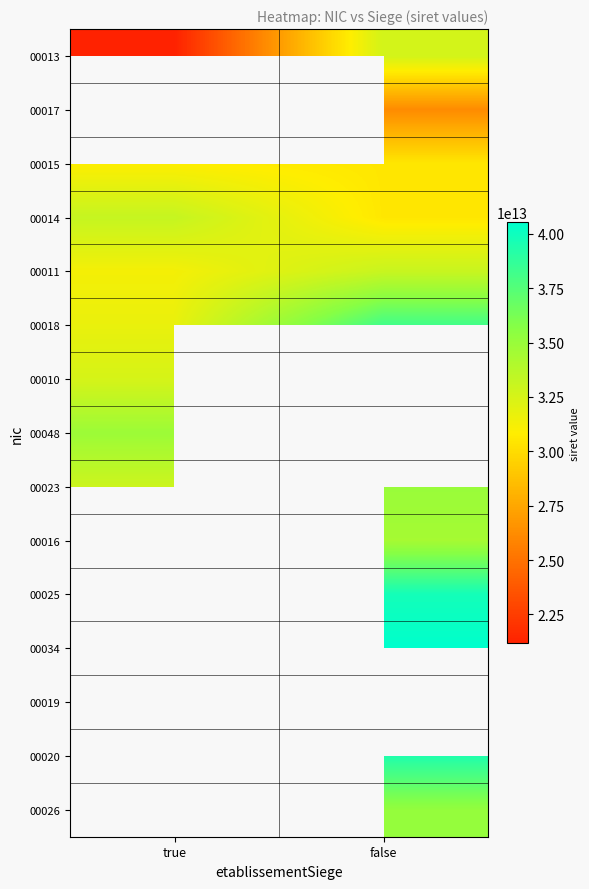

How many values in 00034 are above zero?

1